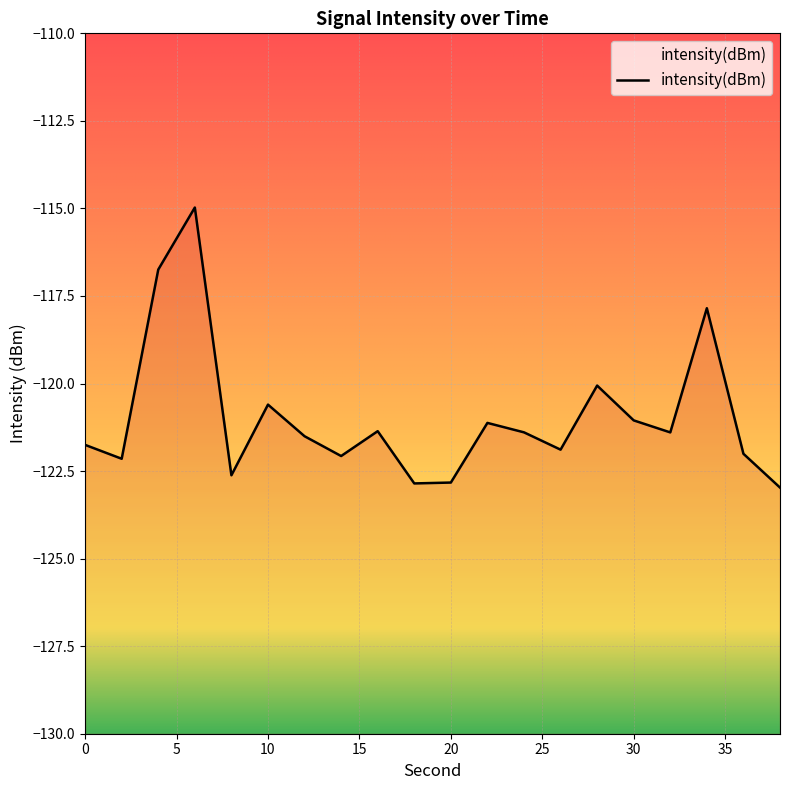

What is the change in value from 34 to 36?

-4.2